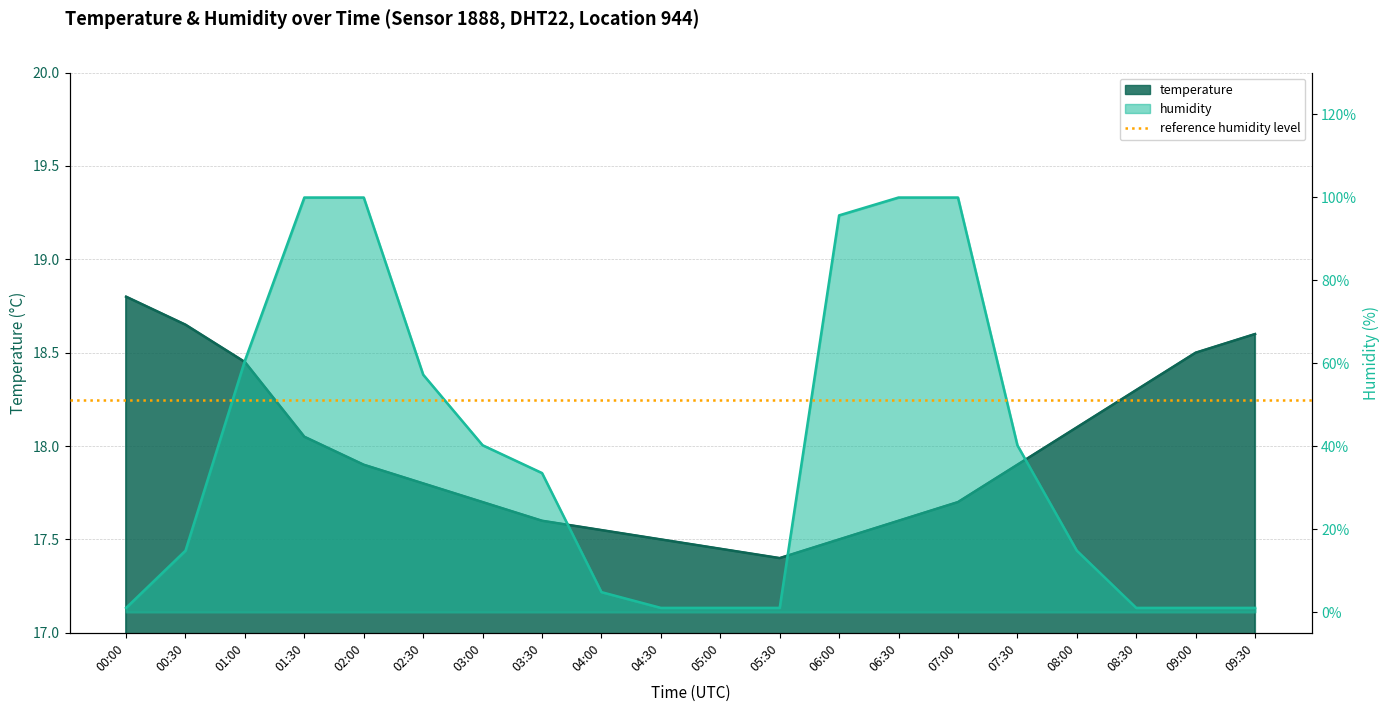

Reading left to right, what are all the values shown in this chart?

temperature: 18.8	18.6	18.4	18.1	17.9	17.8	17.7	17.6	17.6	17.5	17.4	17.4	17.5	17.6	17.7	17.9	18.1	18.3	18.5	18.6
humidity: 1.0	14.8	60.6	99.9	99.9	57.2	40.2	33.5	4.8	1.0	1.0	1.0	95.6	99.9	99.9	40.2	14.8	1.0	1.0	1.0